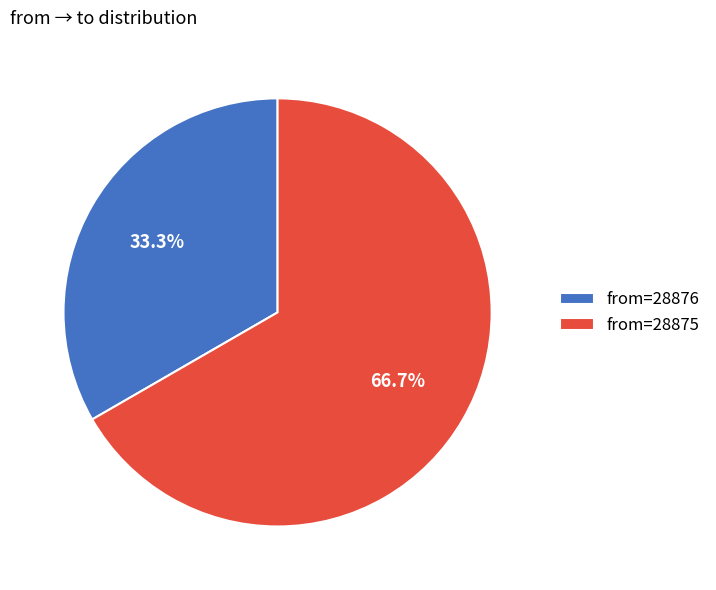

Is from=28875 the majority of the pie?

Yes